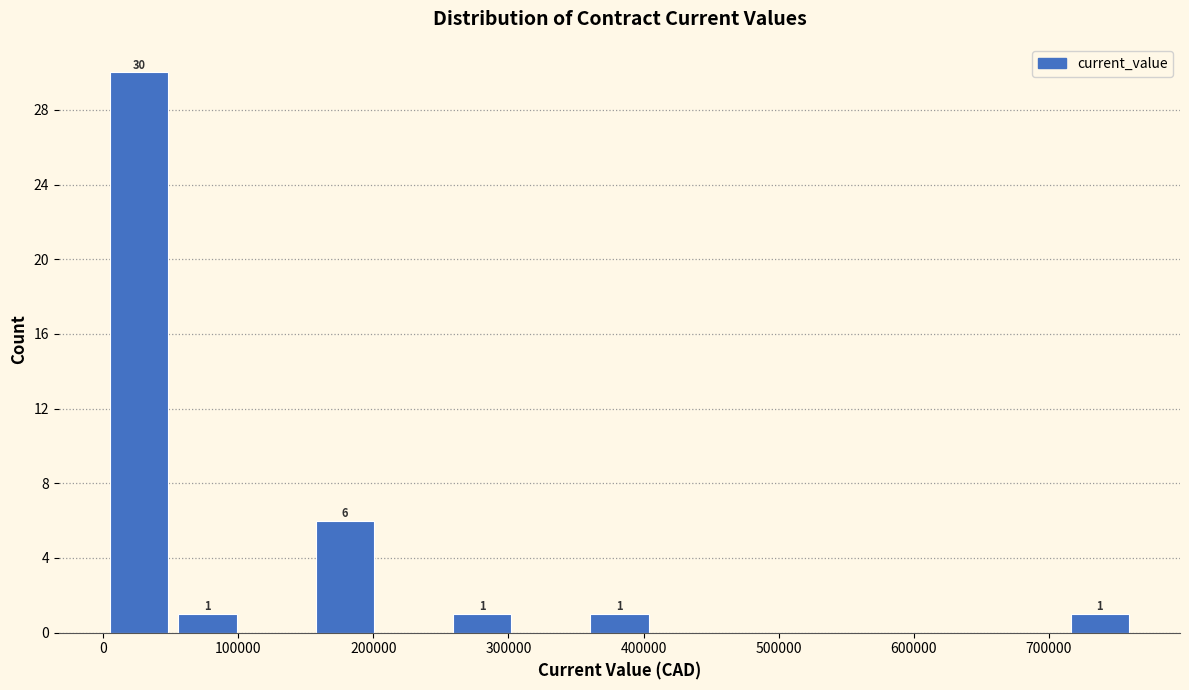

Which range on the x-axis has the tallest bar?

10000 to 60000